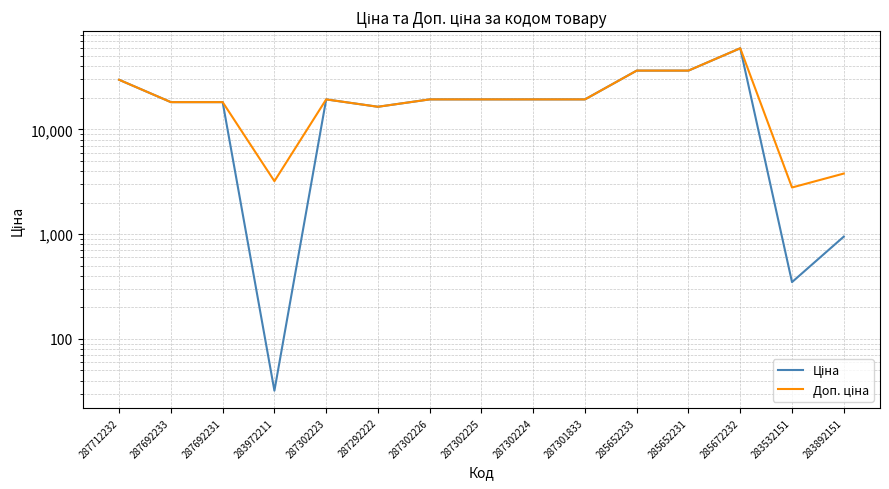

Between 285652233 and 287301833, which is larger?

285652233